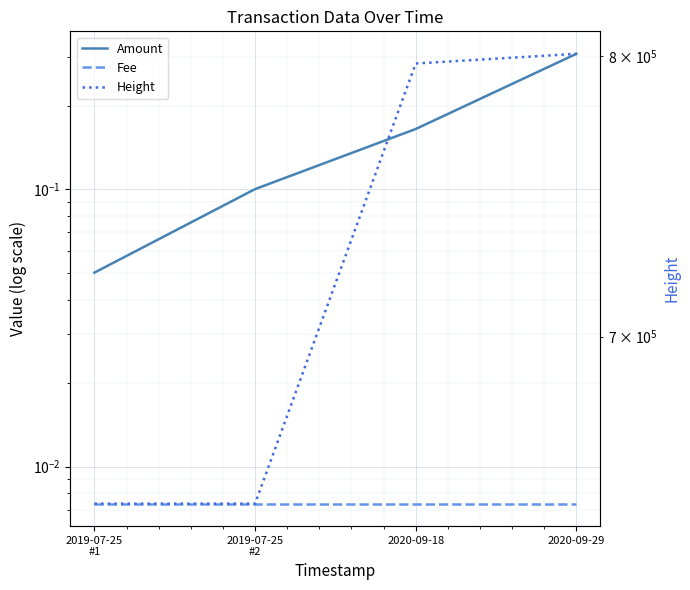

What is the total value across all series at 2020-09-18?

797206.2